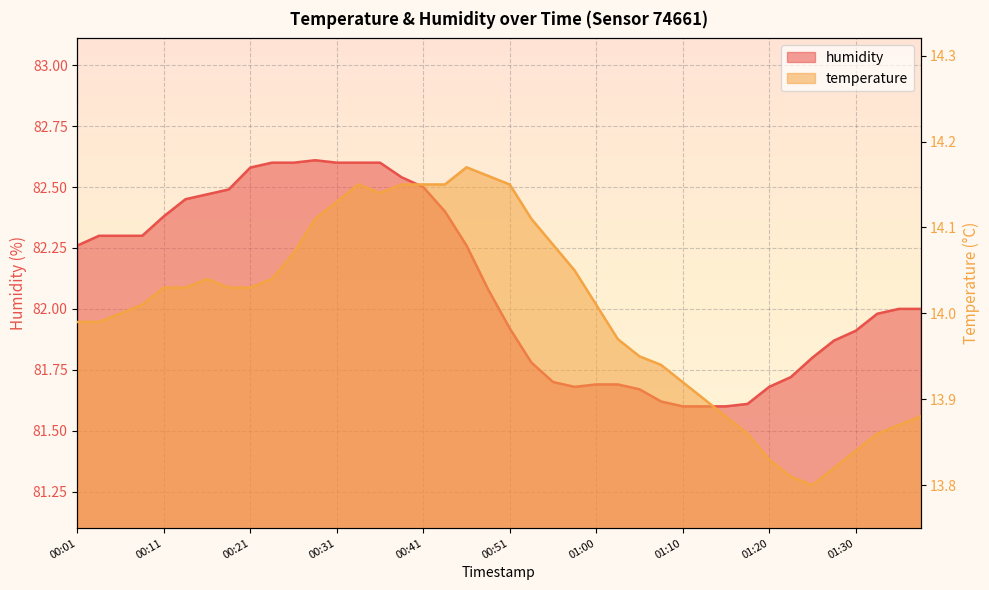

Reading left to right, transcribe all the data shown in this chart.

temperature: 14.0	14.0	14.0	14.0	14.0	14.0	14.0	14.0	14.0	14.0	14.1	14.1	14.1	14.2	14.1	14.2	14.2	14.2	14.2	14.2	14.2	14.1	14.1	14.1	14.0	14.0	13.9	13.9	13.9	13.9	13.9	13.9	13.8	13.8	13.8	13.8	13.8	13.9	13.9	13.9
humidity: 82.3	82.3	82.3	82.3	82.4	82.5	82.5	82.5	82.6	82.6	82.6	82.6	82.6	82.6	82.6	82.5	82.5	82.4	82.3	82.1	81.9	81.8	81.7	81.7	81.7	81.7	81.7	81.6	81.6	81.6	81.6	81.6	81.7	81.7	81.8	81.9	81.9	82.0	82.0	82.0